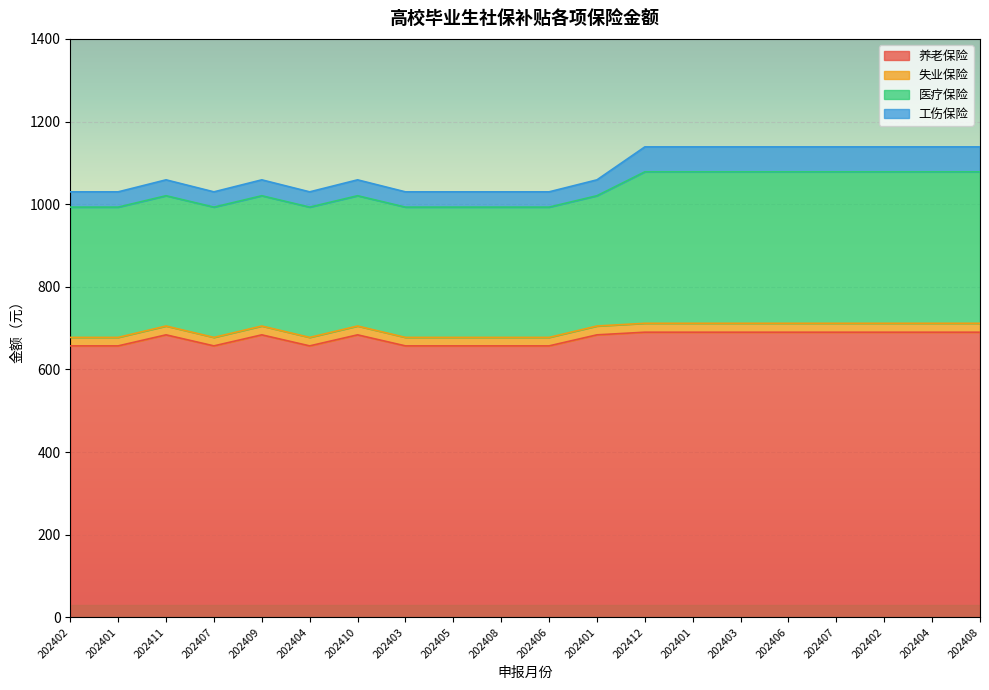

Does the chart display data point markers on the line(s)?

No